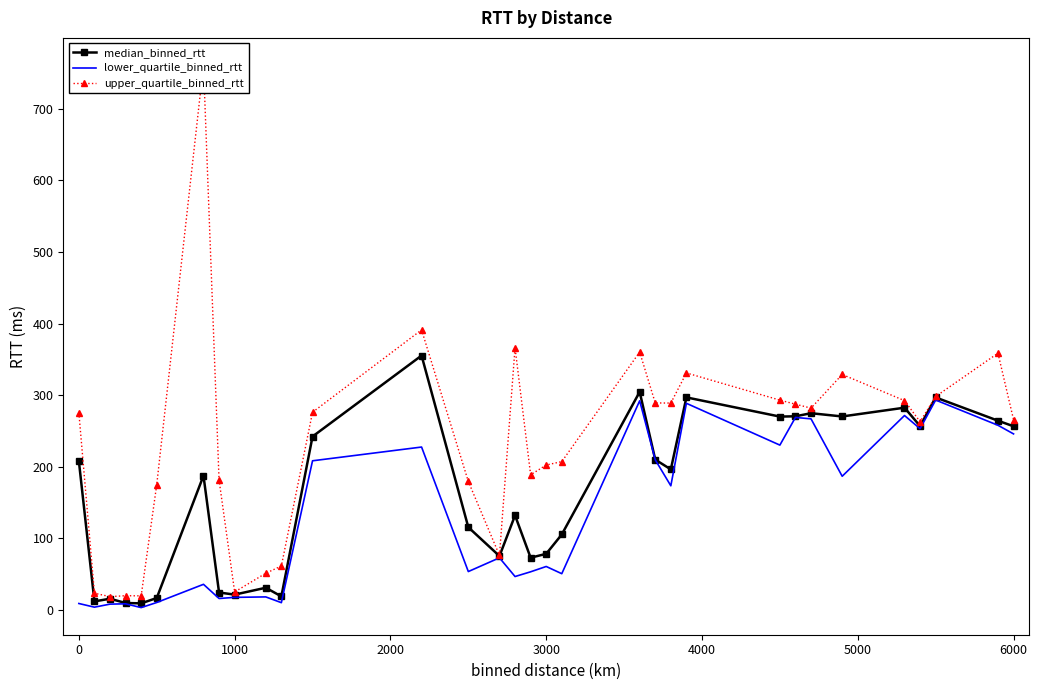

True or false: median_binned_rtt and lower_quartile_binned_rtt intersect in this chart.

False